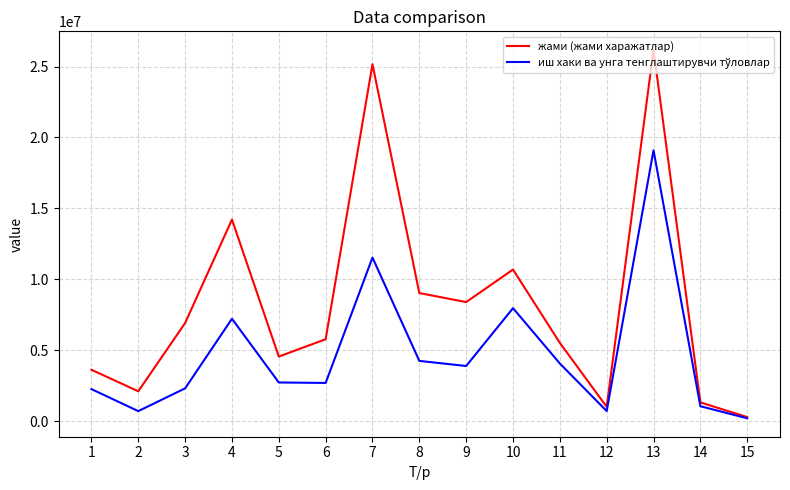

Which series has the largest range (max minus min)?

жами (жами харажатлар)